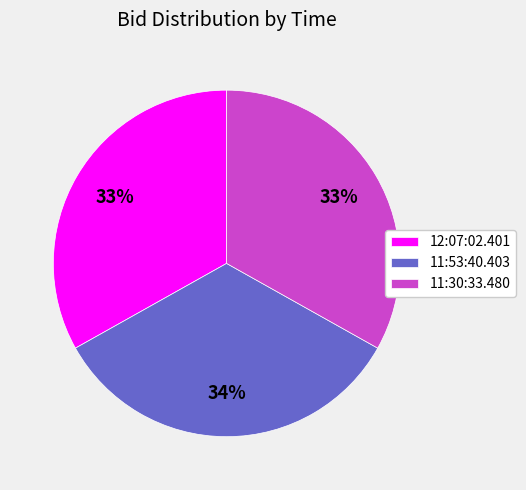

What percentage is the 12:07:02.401 slice, to the nearest percent?

33%